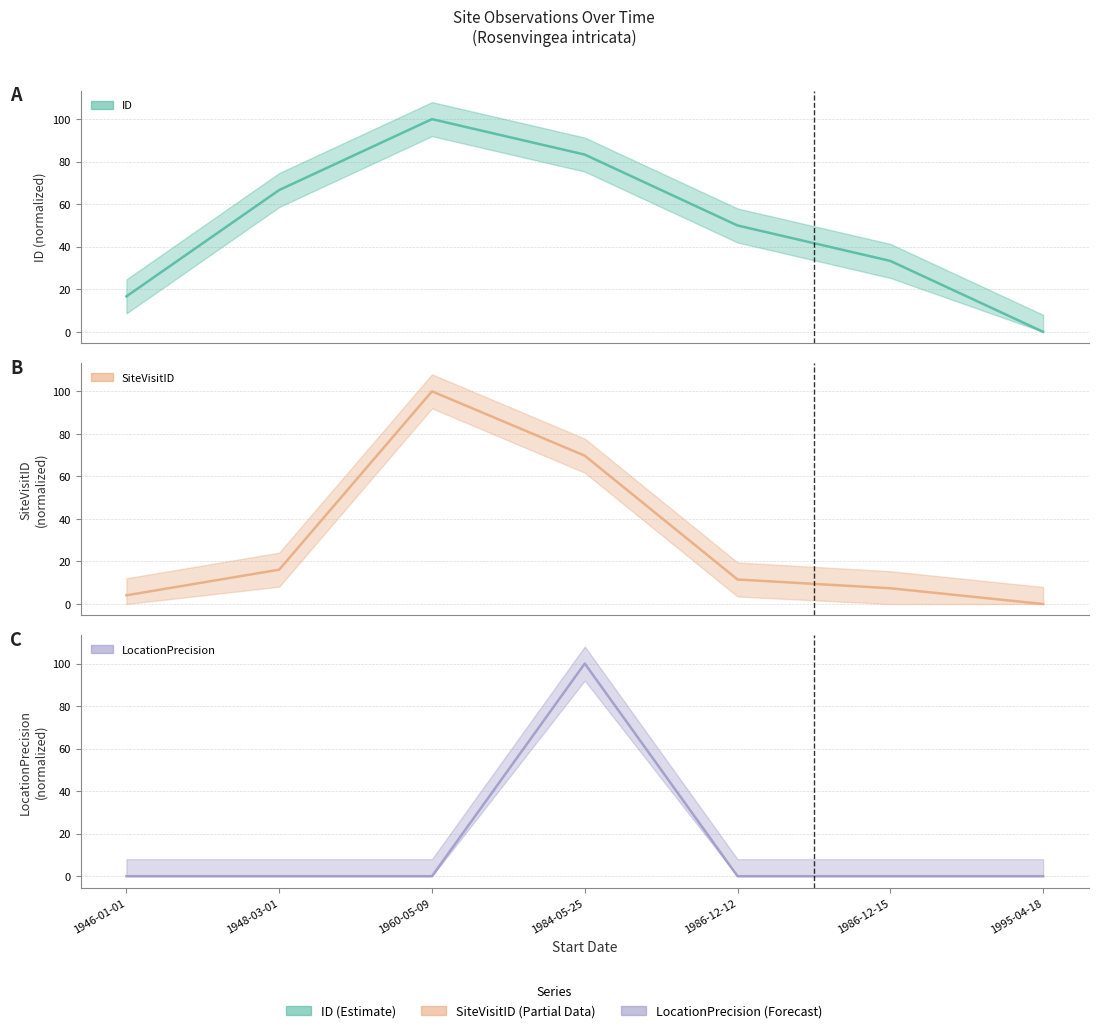

What is the label of the 3rd point from the right?

1986-12-12